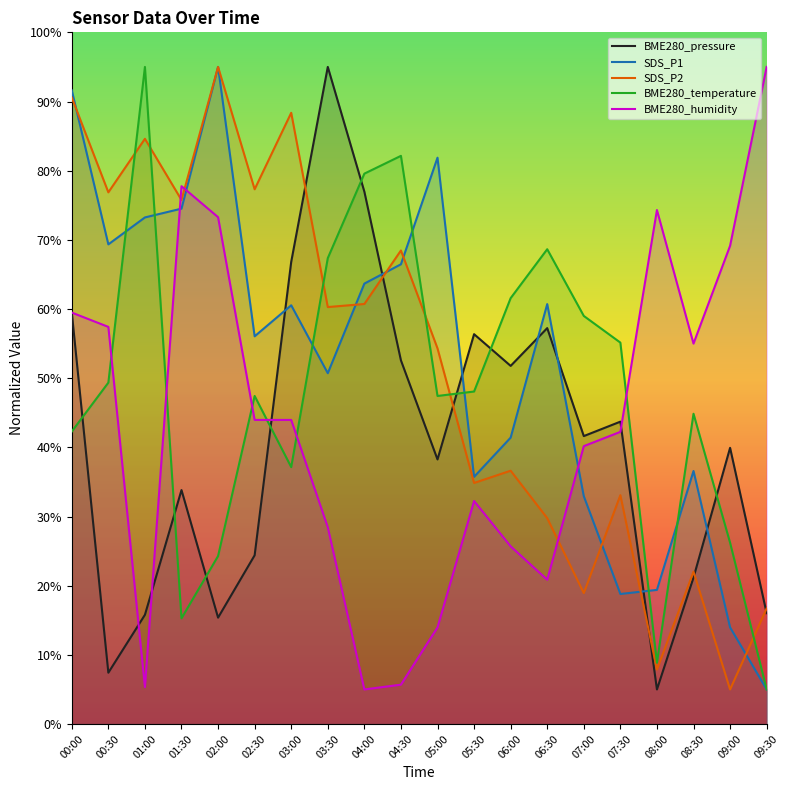

What is the spread (max minus min) of values at 00:30?

69.4